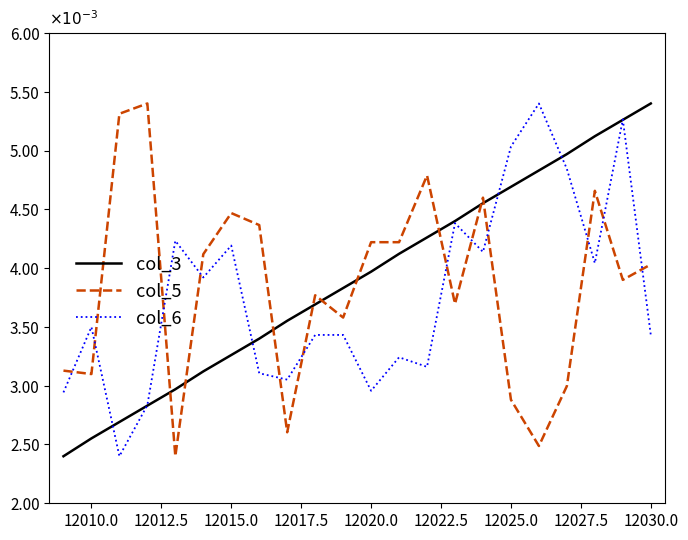

Is this an area chart (filled region under the line)?

No